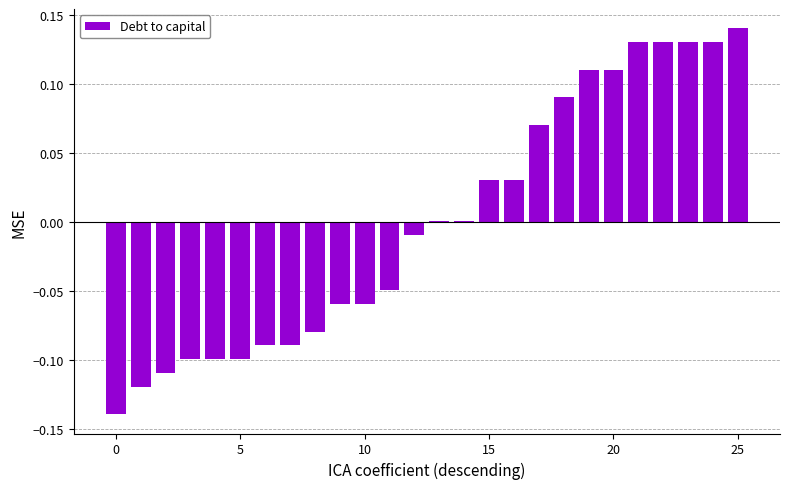

Are the bars horizontal?

No